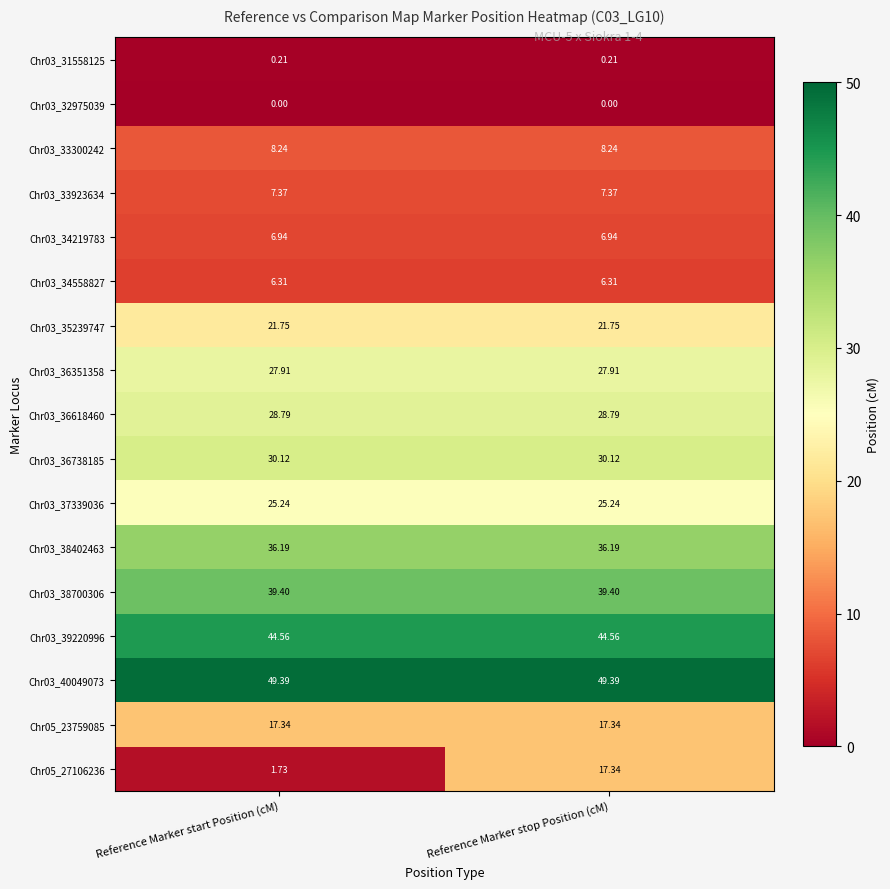

Which series has the largest total across all categories?

Chr03_40049073